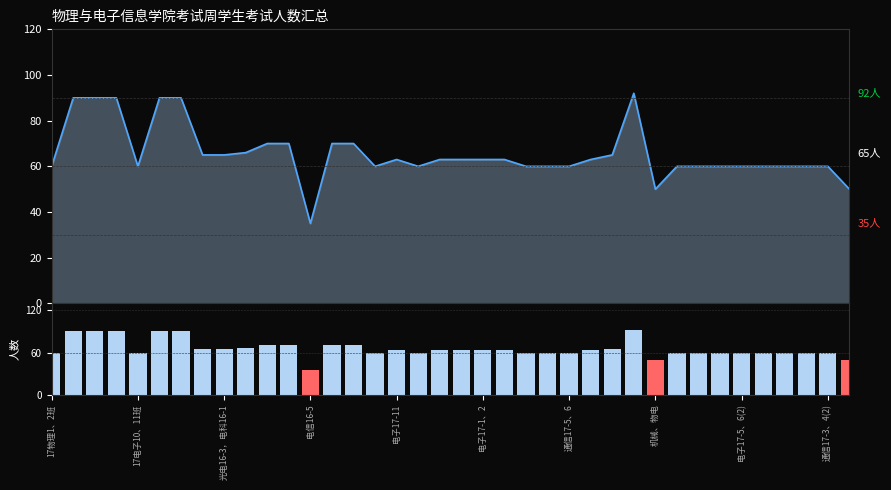

Reading left to right, extract all data points from this chart.

人数_line: 60	90	90	90	60	90	90	65	65	66	70	70	35	70	70	60	63	60	63	63	63	63	60	60	60	63	65	92	50	60	60	60	60	60	60	60	60	50
人数_bar: 60	90	90	90	60	90	90	65	65	66	70	70	35	70	70	60	63	60	63	63	63	63	60	60	60	63	65	92	50	60	60	60	60	60	60	60	60	50